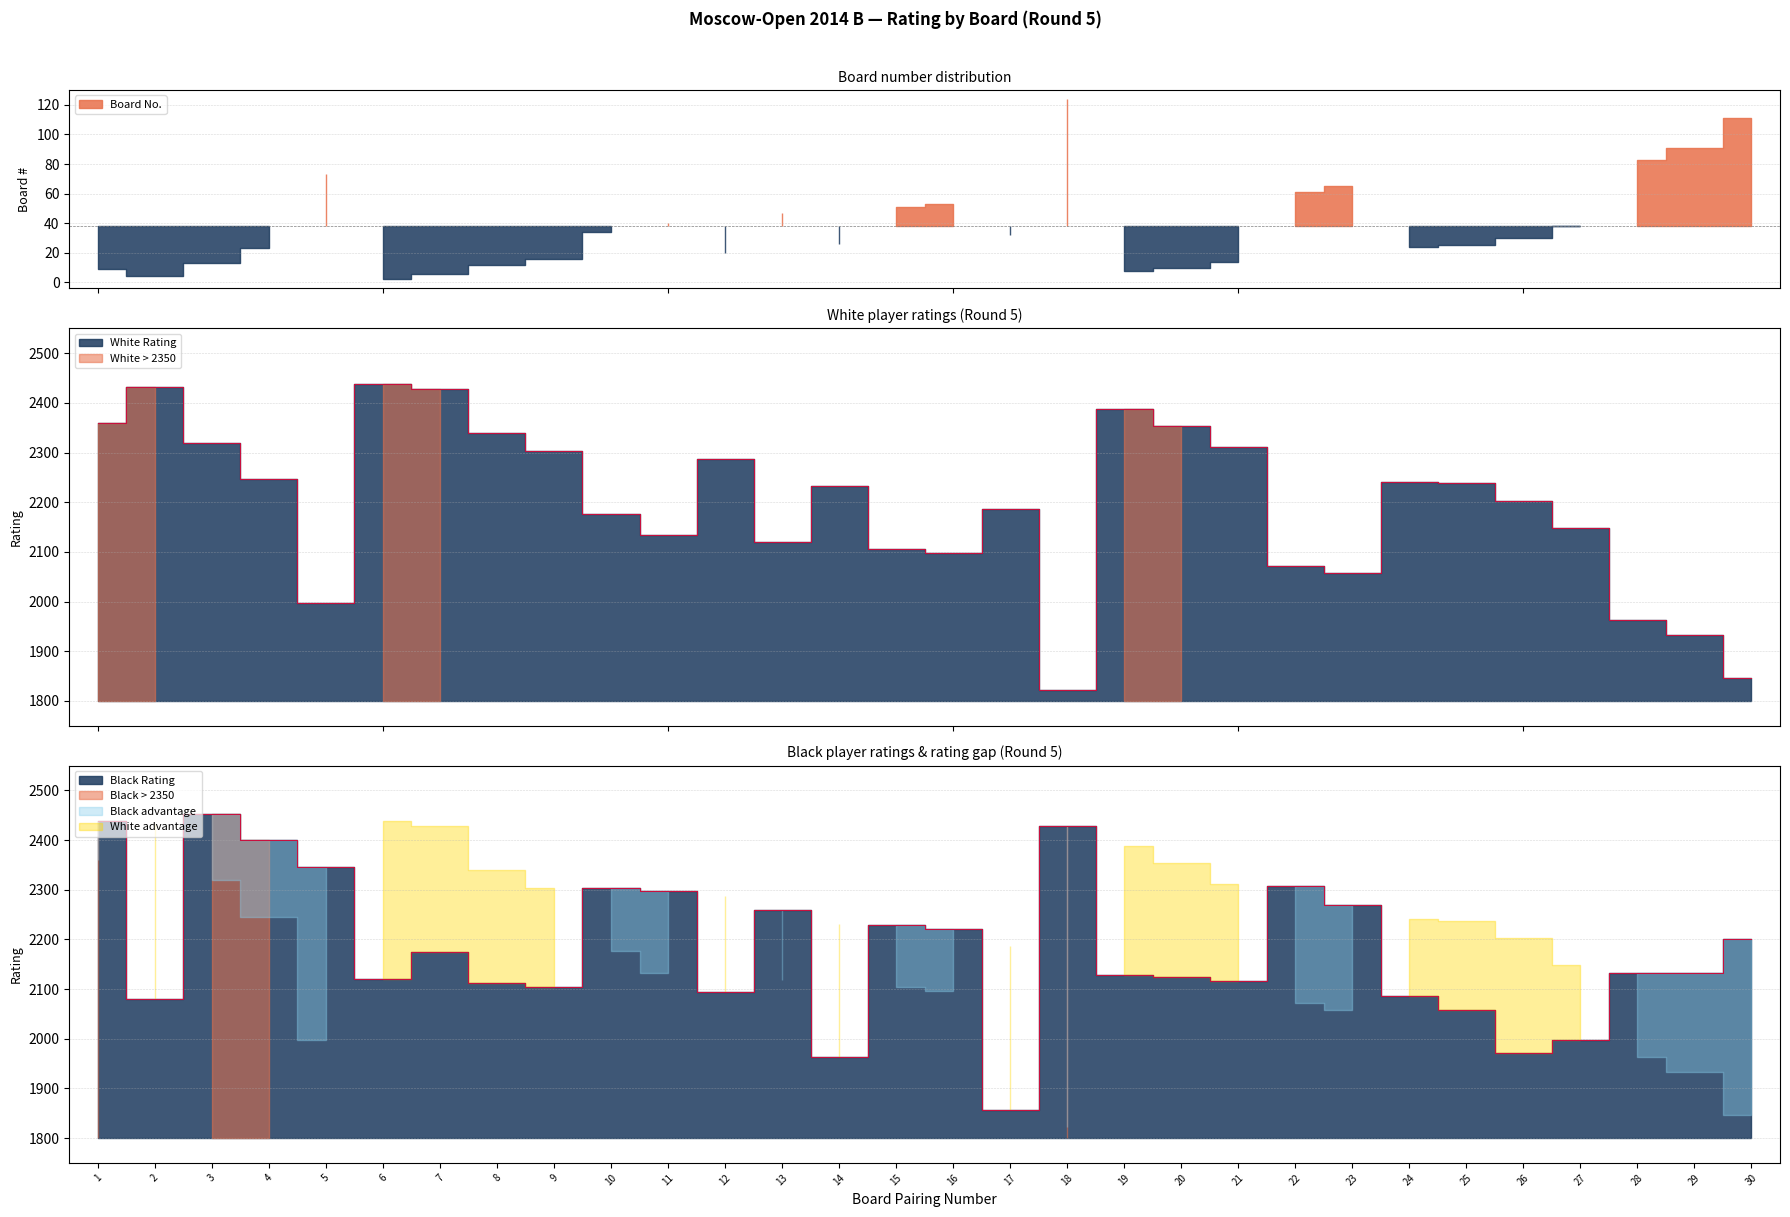

The Rating (White) series shows 1963 at 28. True or false?

True